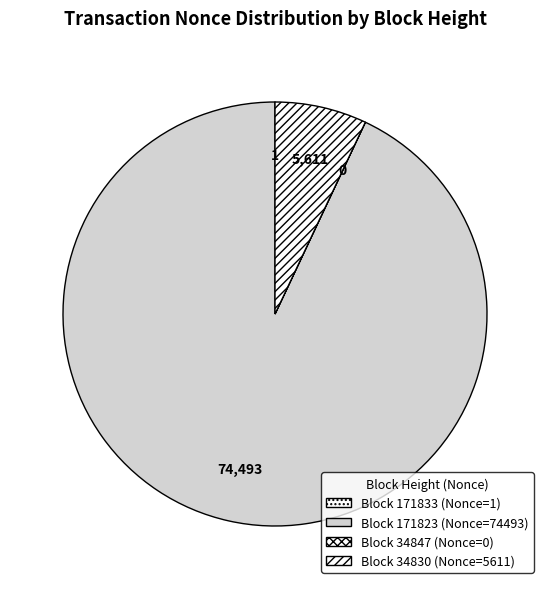

Rank the categories by value from lowest to highest.

34847, 171833, 34830, 171823